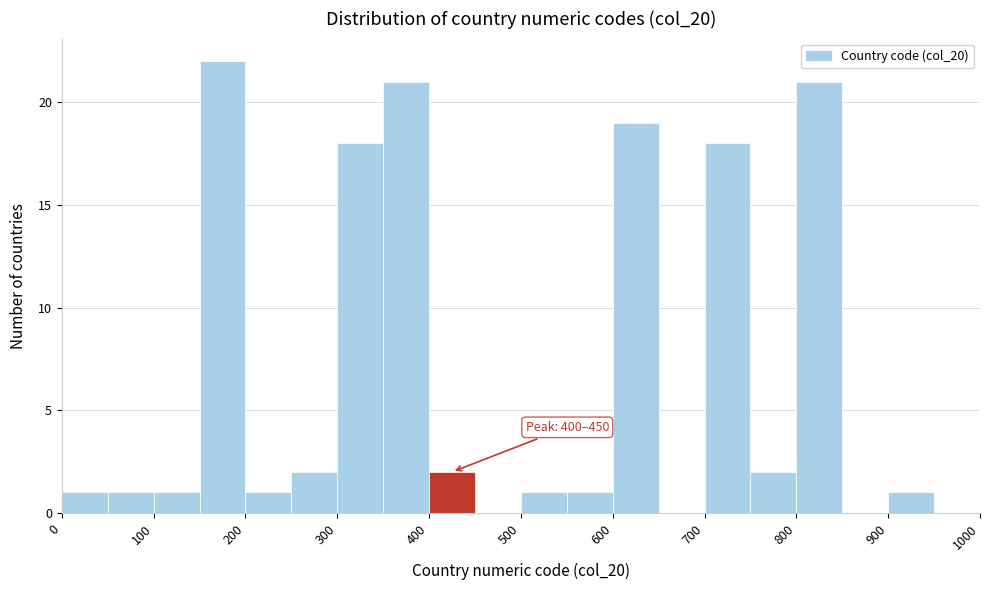

Which range on the x-axis has the tallest bar?

150 to 200